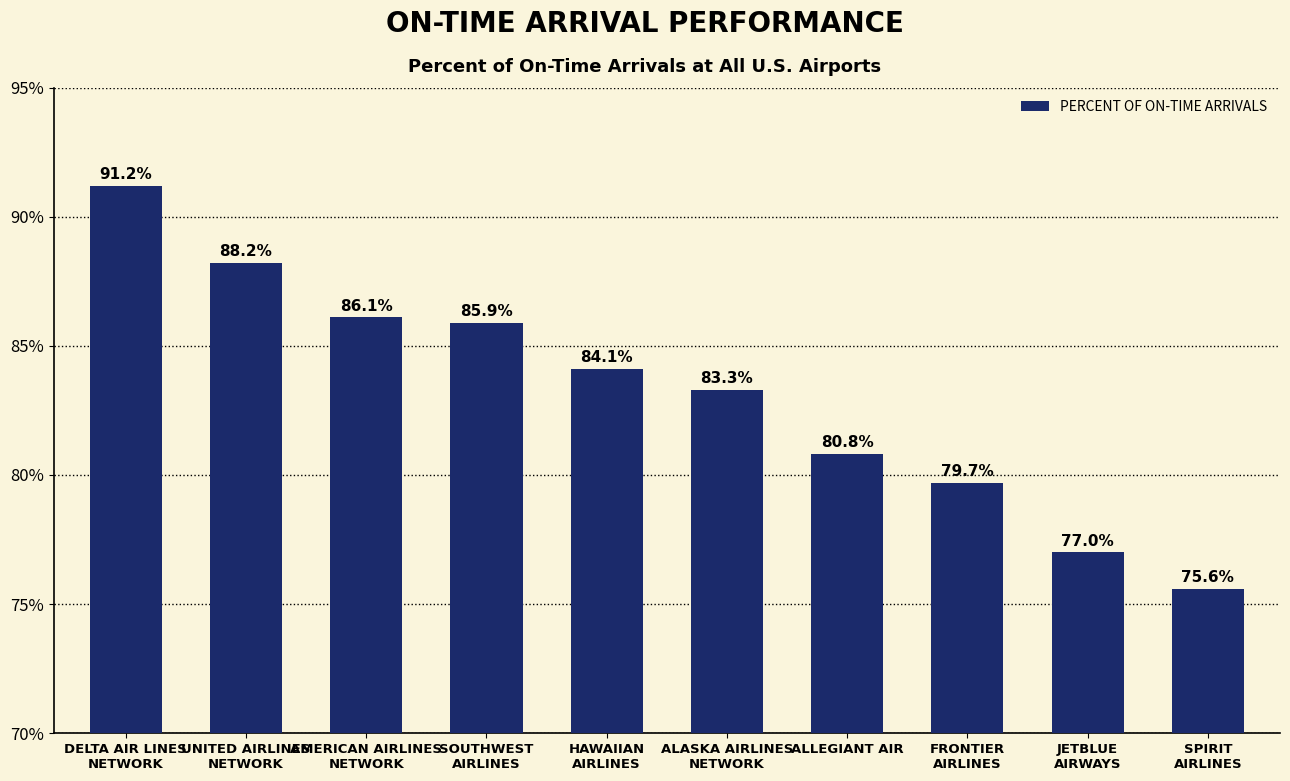

Approximately how many times larger is the value at UNITED AIRLINES
NETWORK compared to AMERICAN AIRLINES
NETWORK?

1.0